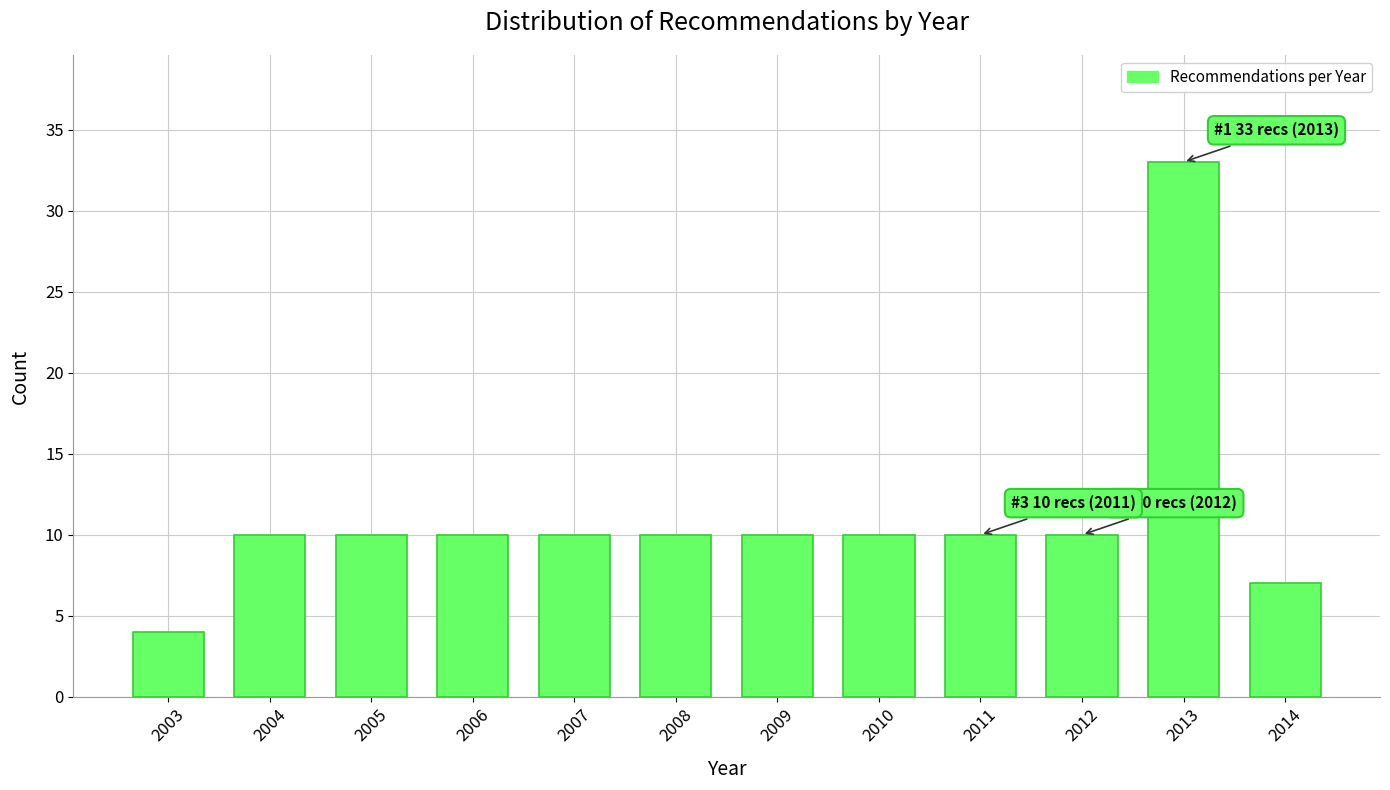

Reading left to right, what are all the values shown in this chart?

4	10	10	10	10	10	10	10	10	10	33	7